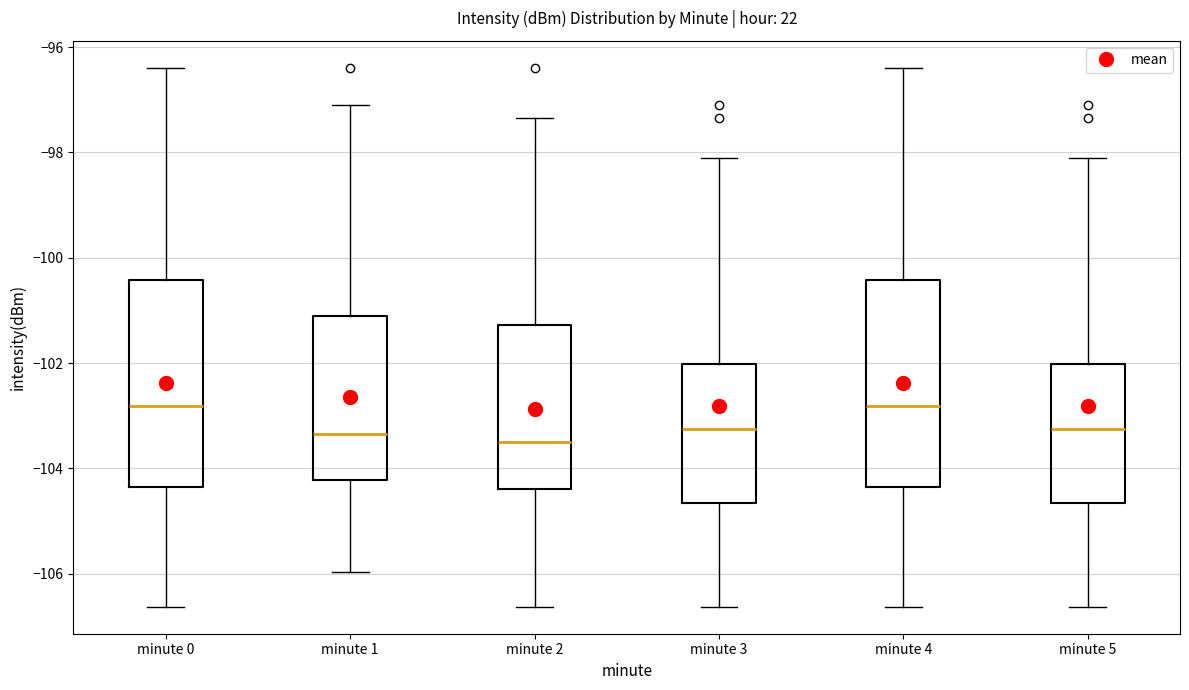

Where does the lower whisker of the box for minute 4 end on the y-axis? The values are not printed on the chart, so give them approximately, as read against the axis.

-106.6